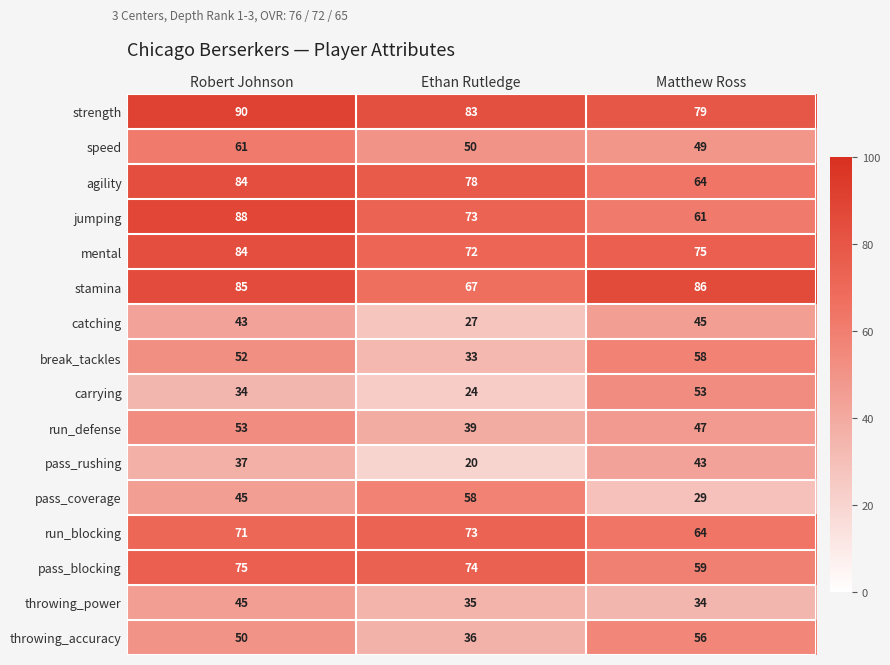

At which category is the sum across all series the highest?

Robert Johnson